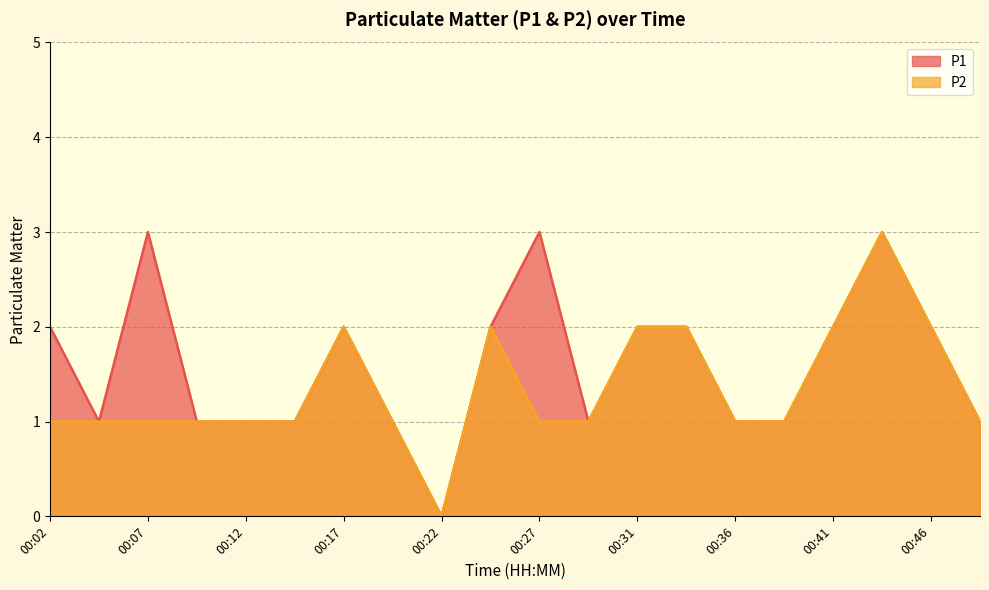

What value does the P2 series have at 00:14?

1